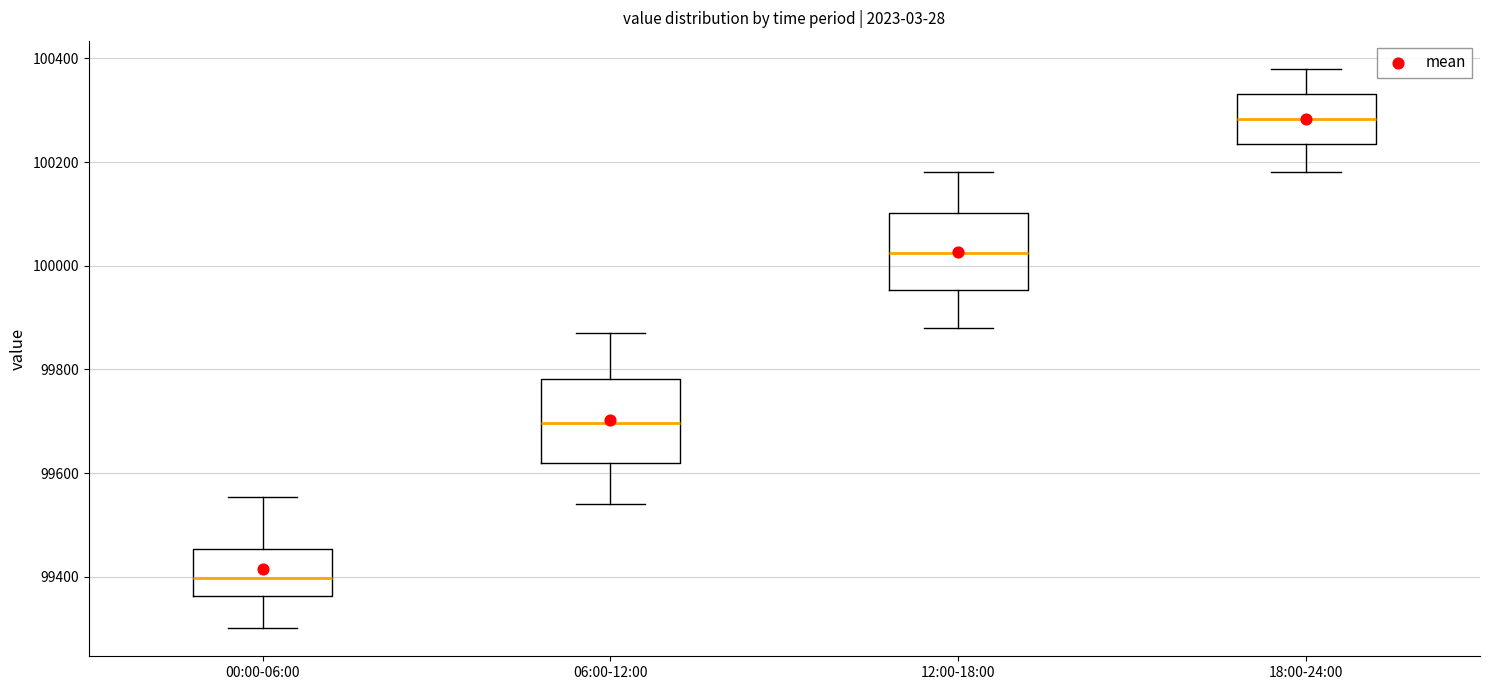

Where is the upper edge of the box for 18:00-24:00 on the y-axis? The values are not printed on the chart, so give them approximately, as read against the axis.

100340